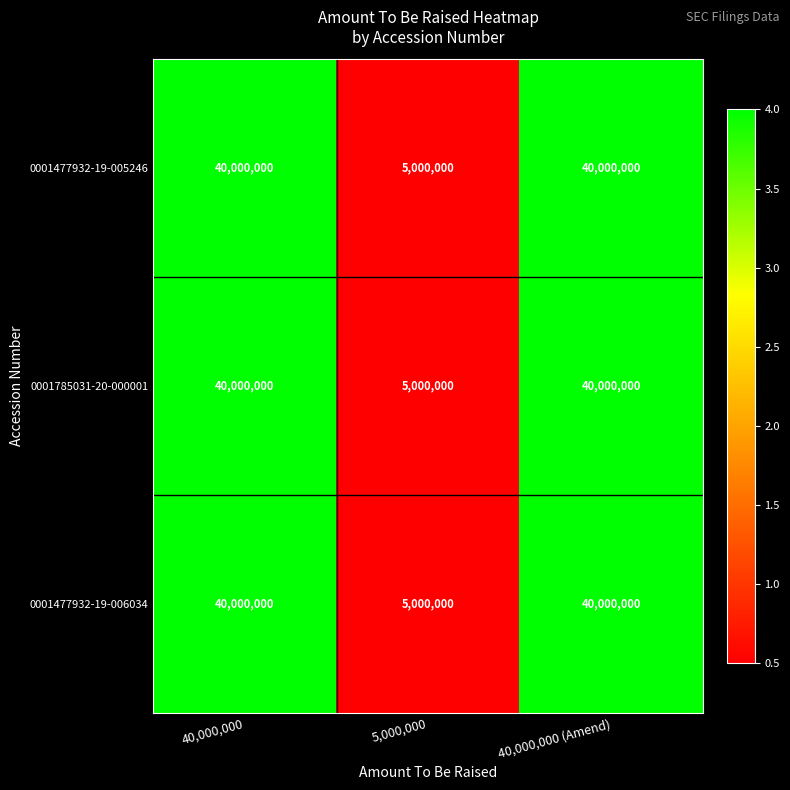

Is it true that 0001785031-20-000001 equals 68408845 at 40,000,000 (Amend)?

False